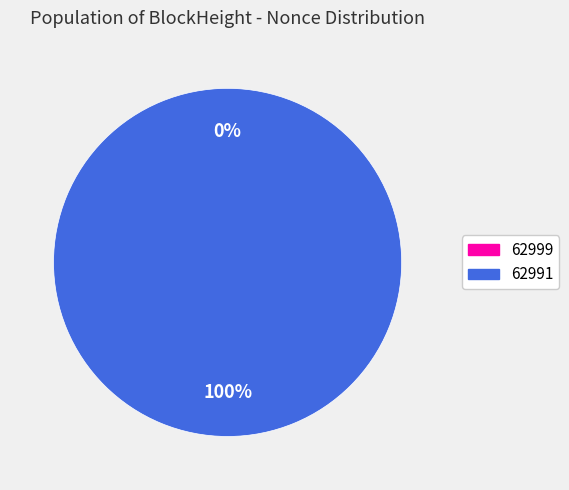

Is the sum of 62991 and 62999 greater than half?

Yes